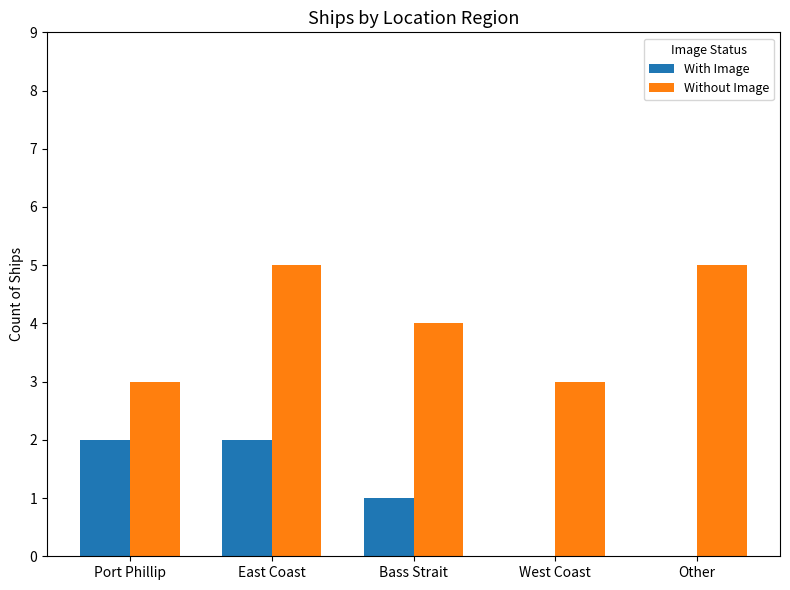

What are all the series names shown in the legend?

With Image, Without Image